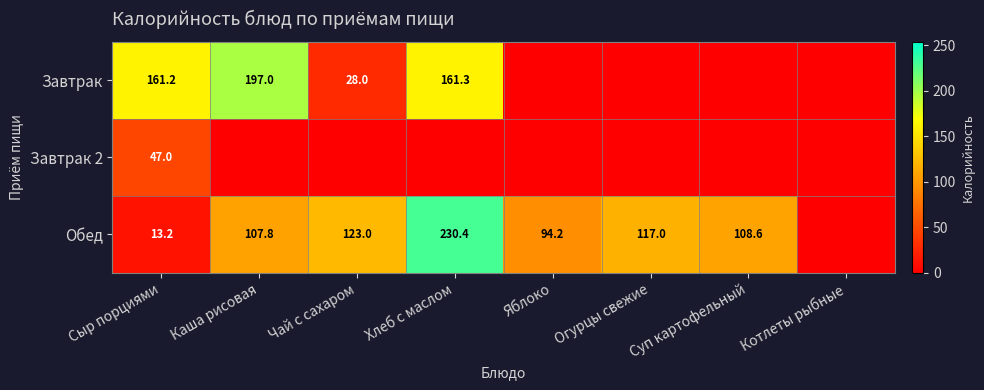

Is it true that Обед equals 230.4 at Хлеб с маслом?

True